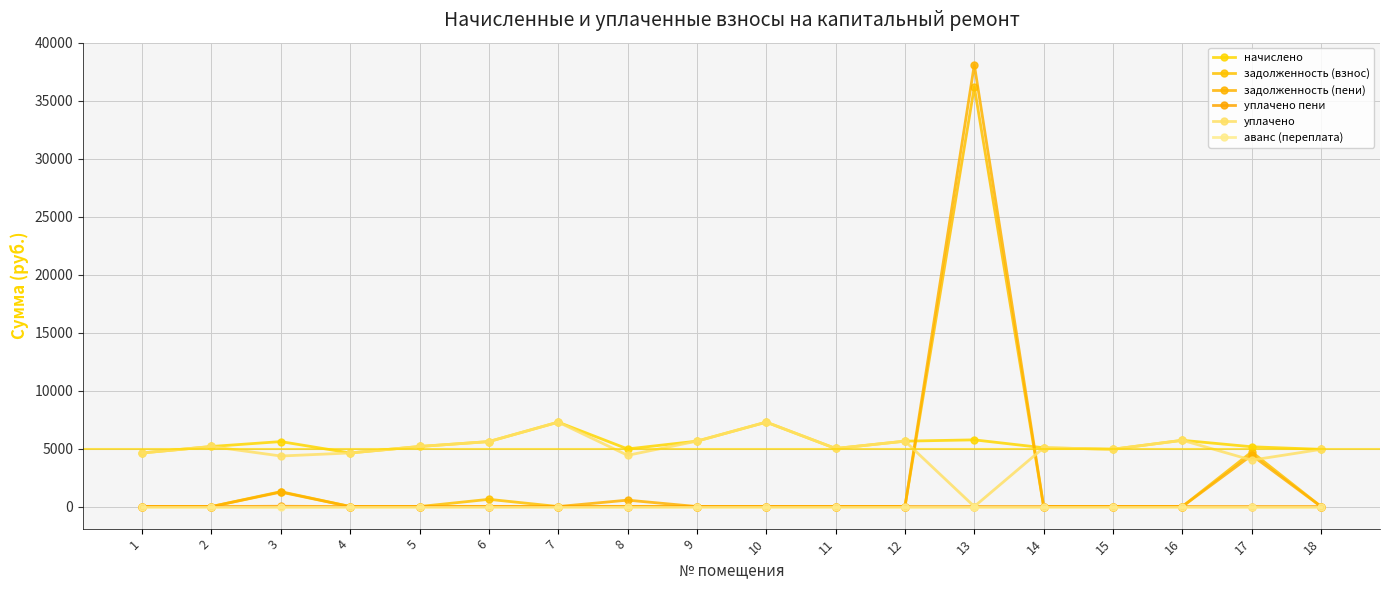

True or false: аванс (переплата) and начислено cross at least once.

False